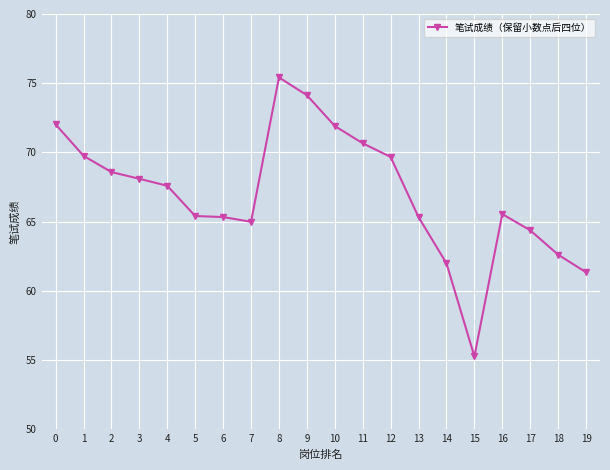

The value at 18 is 15.1. True or false?

False